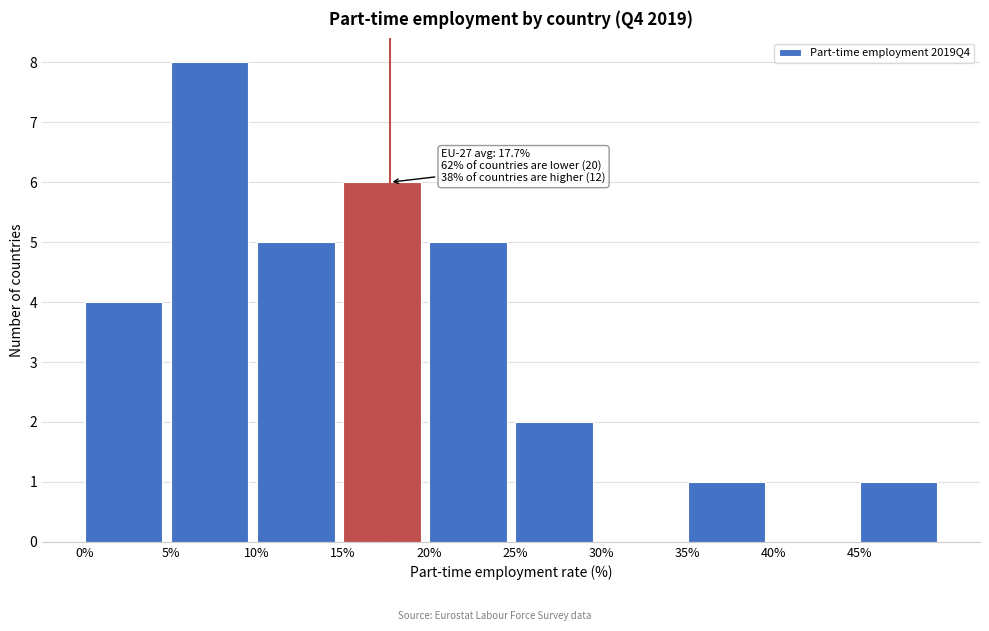

Over which range of the x-axis is the bar tallest?

5 to 10